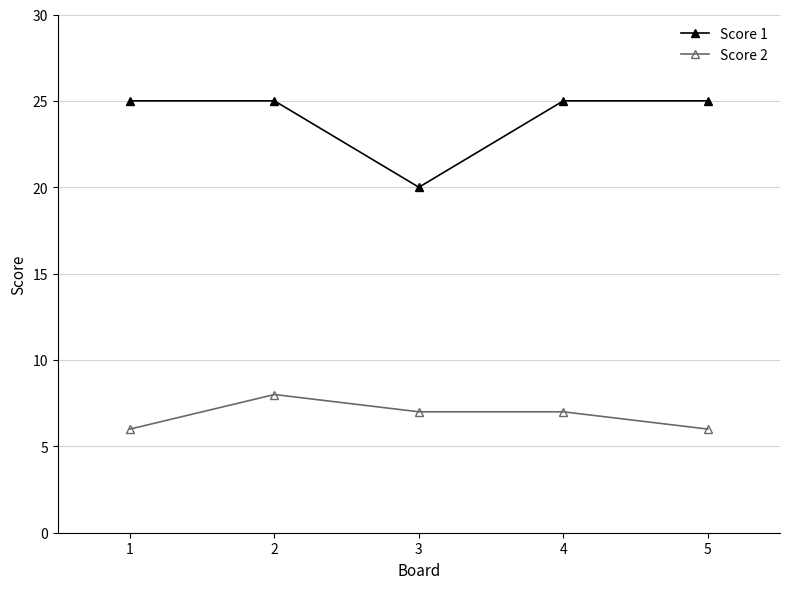

True or false: Score 2 and Score 1 cross at least once.

False